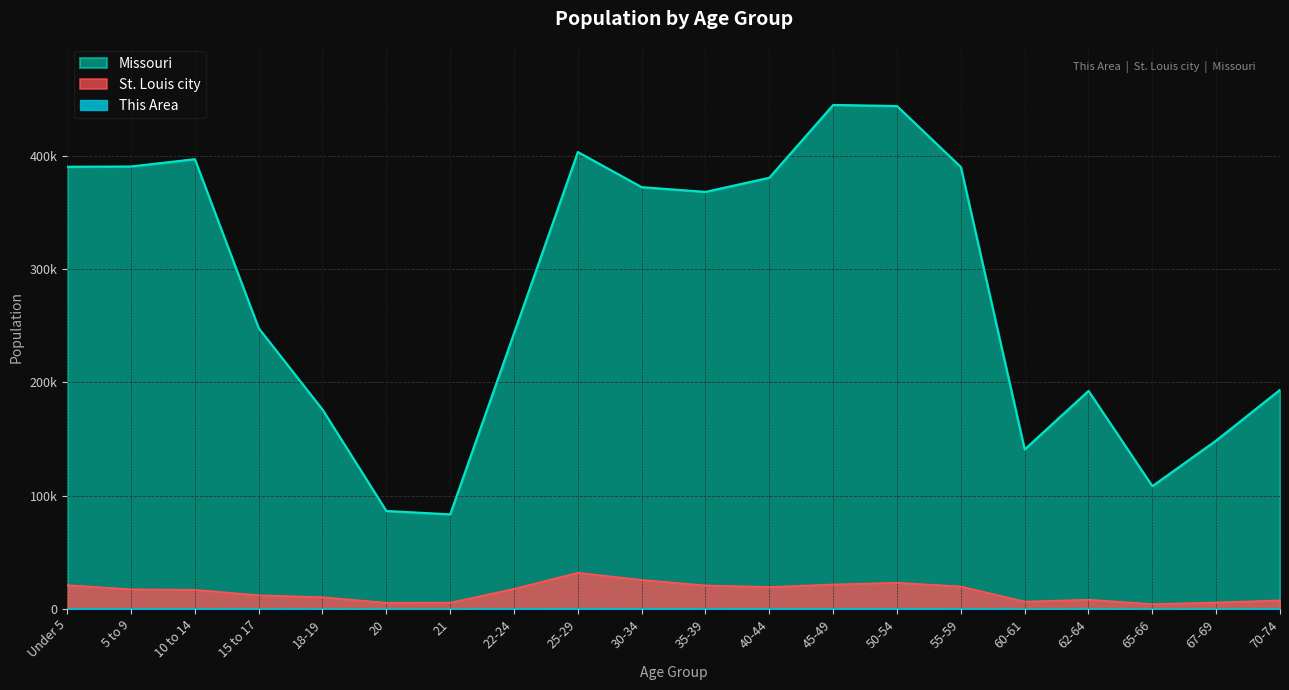

Reading left to right, what are all the values shown in this chart?

This Area: Under 5=247	5 to 9=208	10 to 14=223	15 to 17=143	18-19=118	20=66	21=42	22-24=191	25-29=363	30-34=307	35-39=258	40-44=274	45-49=323	50-54=327	55-59=241	60-61=69	62-64=110	65-66=59	67-69=89	70-74=148
St. Louis city: Under 5=21089	5 to 9=17379	10 to 14=16911	15 to 17=12160	18-19=10391	20=5523	21=5559	22-24=17770	25-29=31991	30-34=25670	35-39=20813	40-44=19431	45-49=21641	50-54=23170	55-59=19877	60-61=6528	62-64=8216	65-66=4335	67-69=5710	70-74=7644
Missouri: Under 5=390237	5 to 9=390463	10 to 14=396925	15 to 17=247811	18-19=175975	20=86528	21=83511	22-24=243250	25-29=403239	30-34=372228	35-39=368070	40-44=380546	45-49=444766	50-54=443806	55-59=389985	60-61=140830	62-64=192463	65-66=108394	67-69=148659	70-74=193437